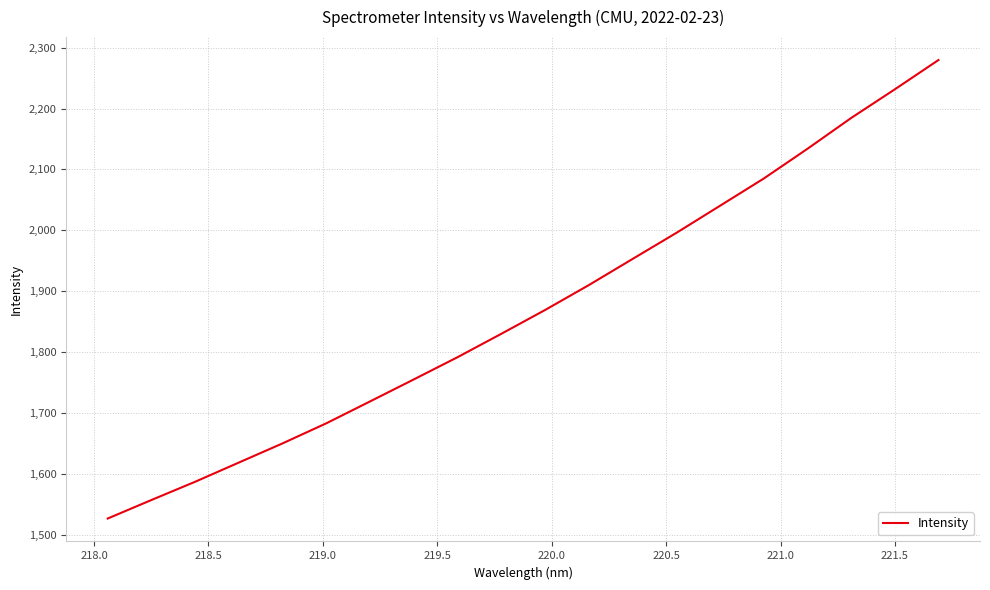

What is the greatest value displayed?

2279.7